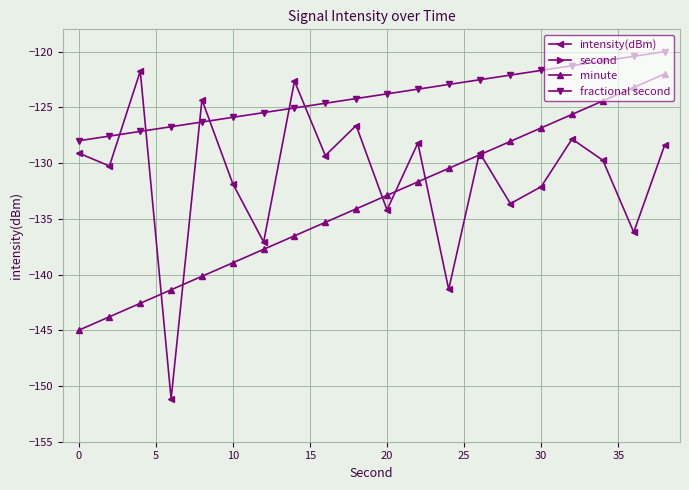

True or false: second and intensity(dBm) cross at least once.

False